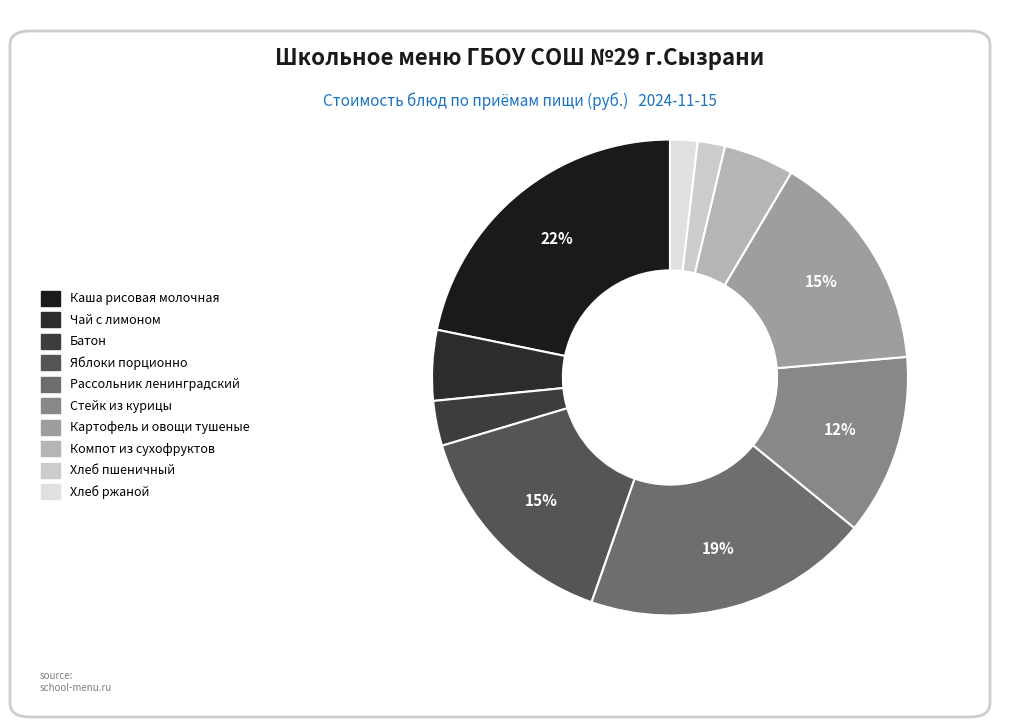

What percentage do Хлеб пшеничный and Батон together represent?

4.9%